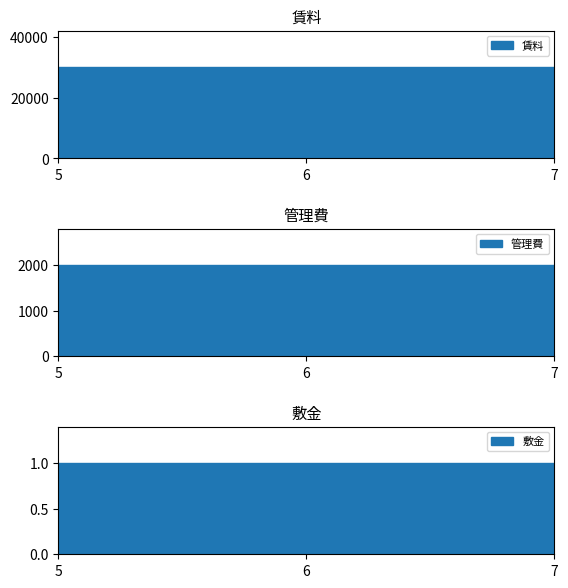

At how many categories does at least one series exceed 3908?

3